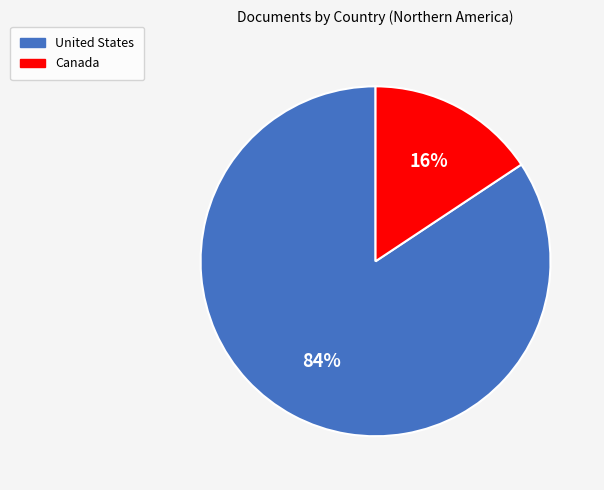

To the nearest percent, what is the combined percentage of United States and Canada?

100%